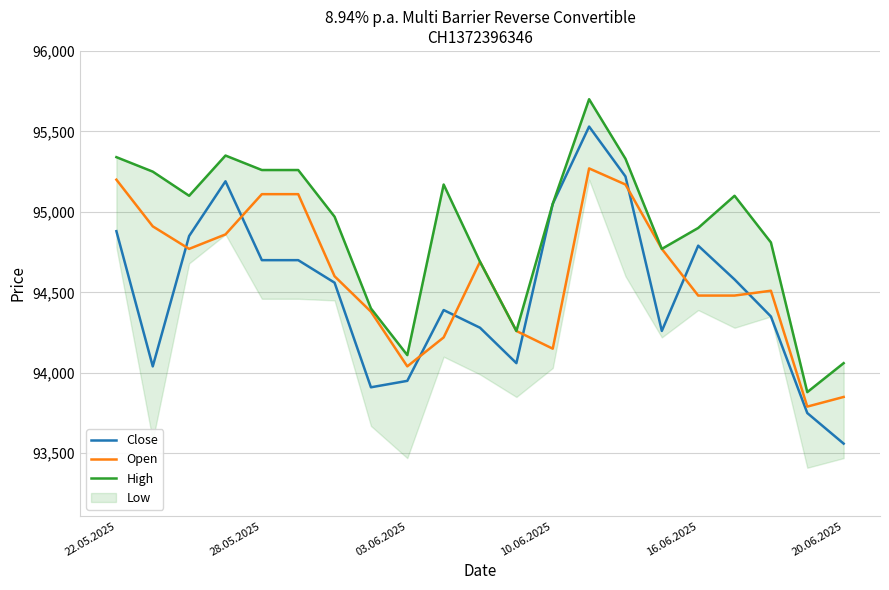

How many interior local valleys does the Close series have?

4